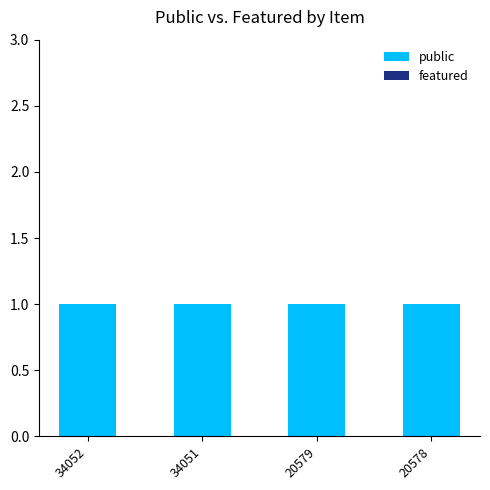

Reading right to left, list all the values displayed in this chart.

public: 20578=1	20579=1	34051=1	34052=1
featured: 20578=0	20579=0	34051=0	34052=0